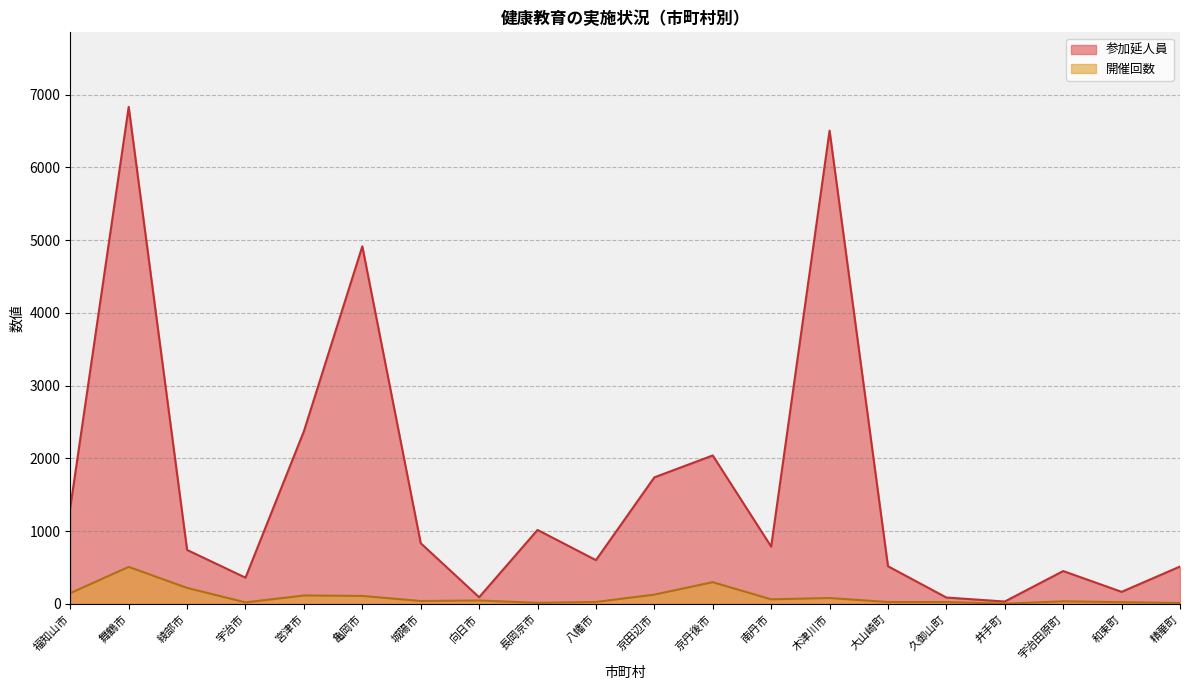

List the series in order of their overall mean, lowest first.

開催回数, 参加延人員